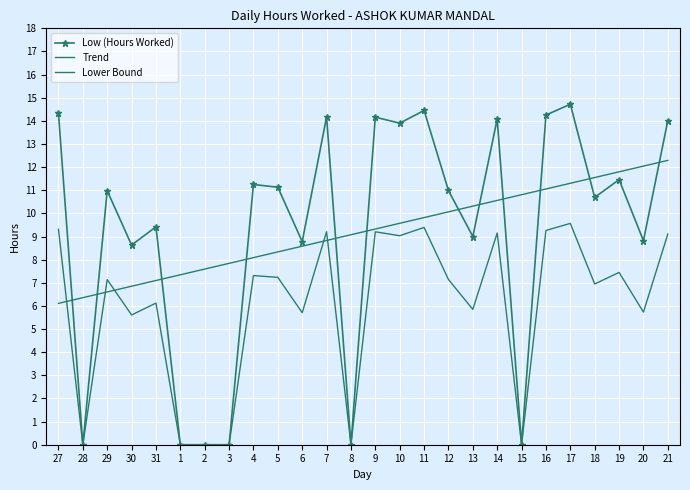

What is the average value of the Lower Bound series?

6.0